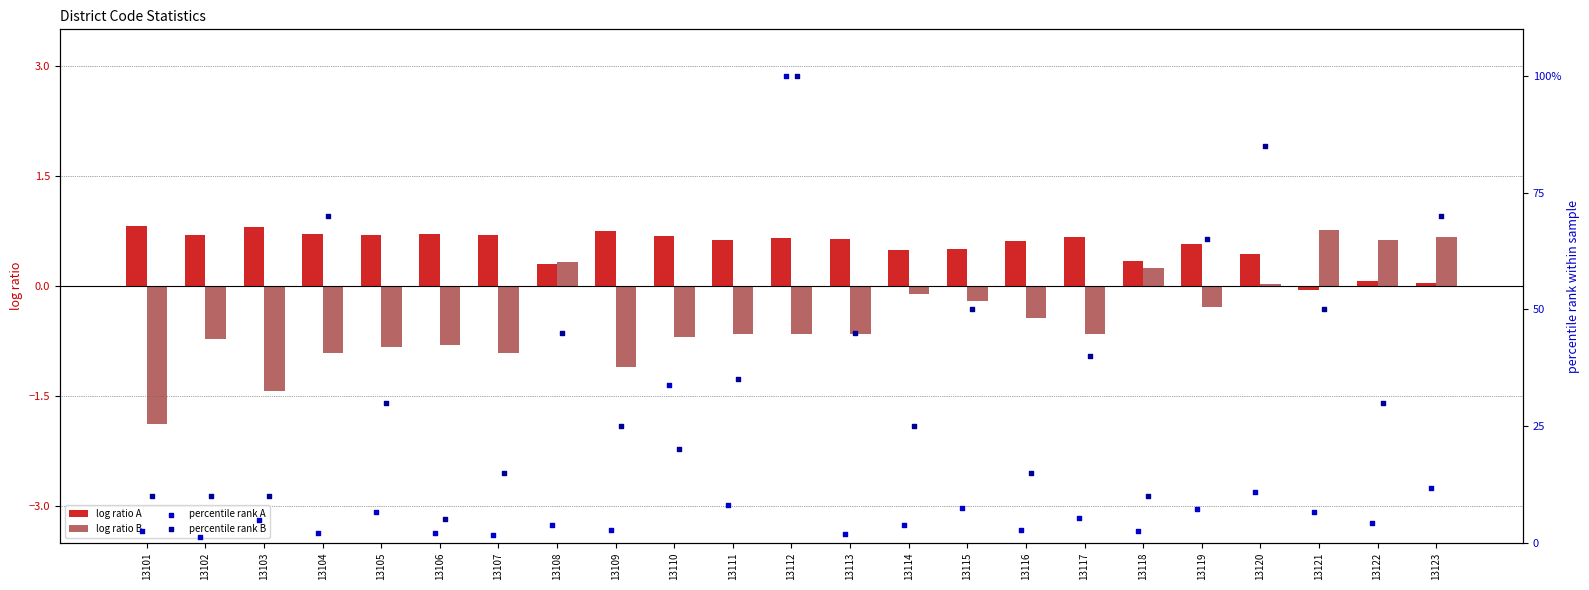

What is the sum of all log ratio A values?

12.5